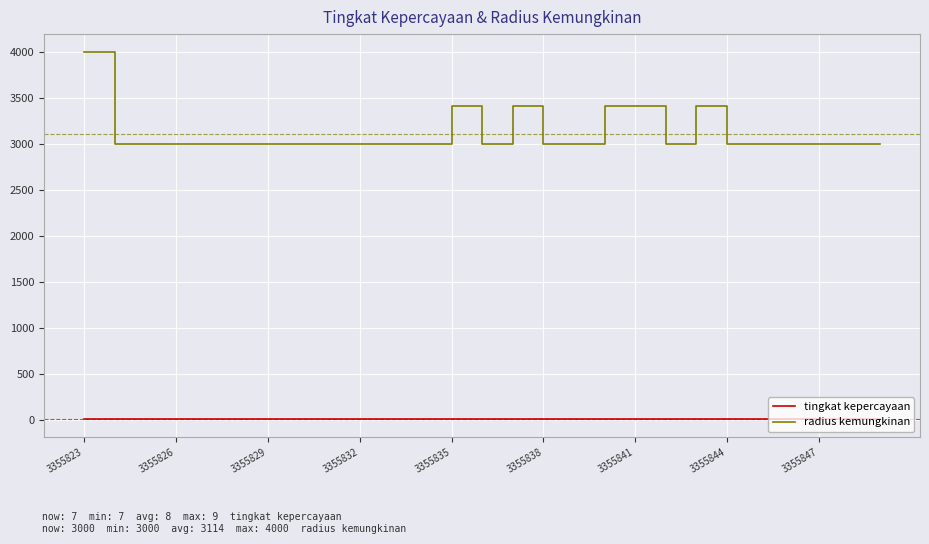

Which series has the widest spread of values?

radius kemungkinan